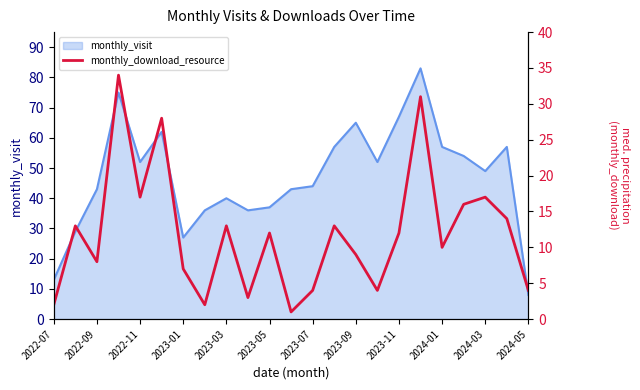

What is the minimum value for monthly_visit?

8